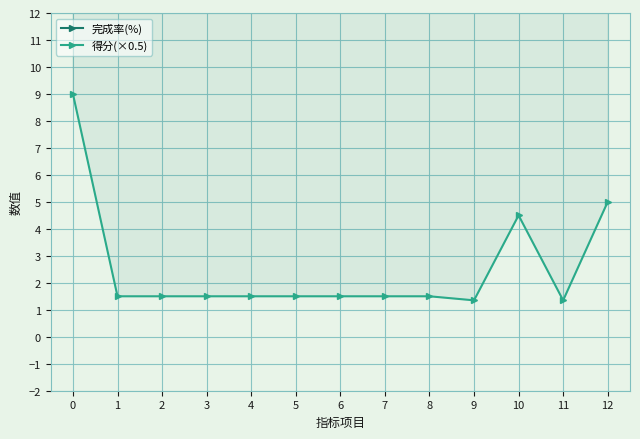

Which series has the largest total across all categories?

完成率(%)